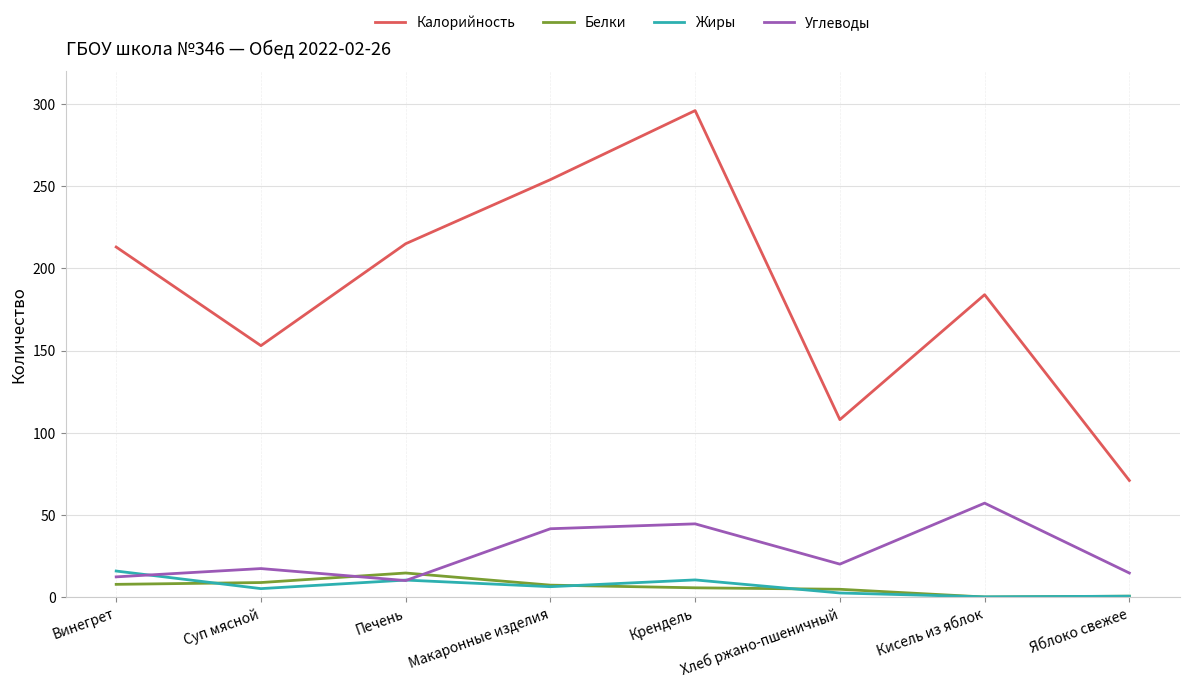

At Винегрет, list the series in order from largest to smallest.

Калорийность, Жиры, Углеводы, Белки